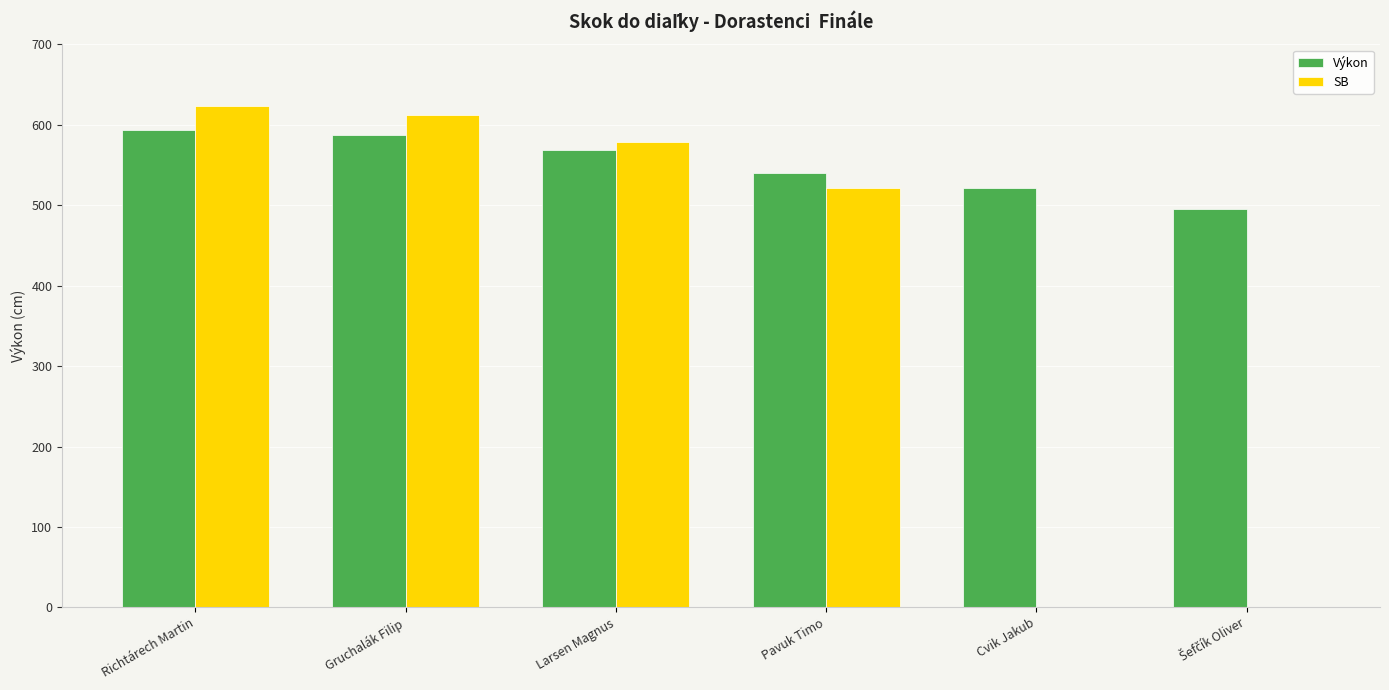

Is the value of SB at Cvik Jakub greater than the value of Výkon at Pavuk Timo?

No